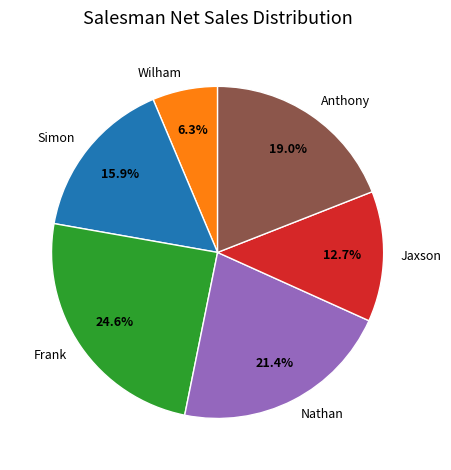

Is there any slice that represents more than half of the pie?

No